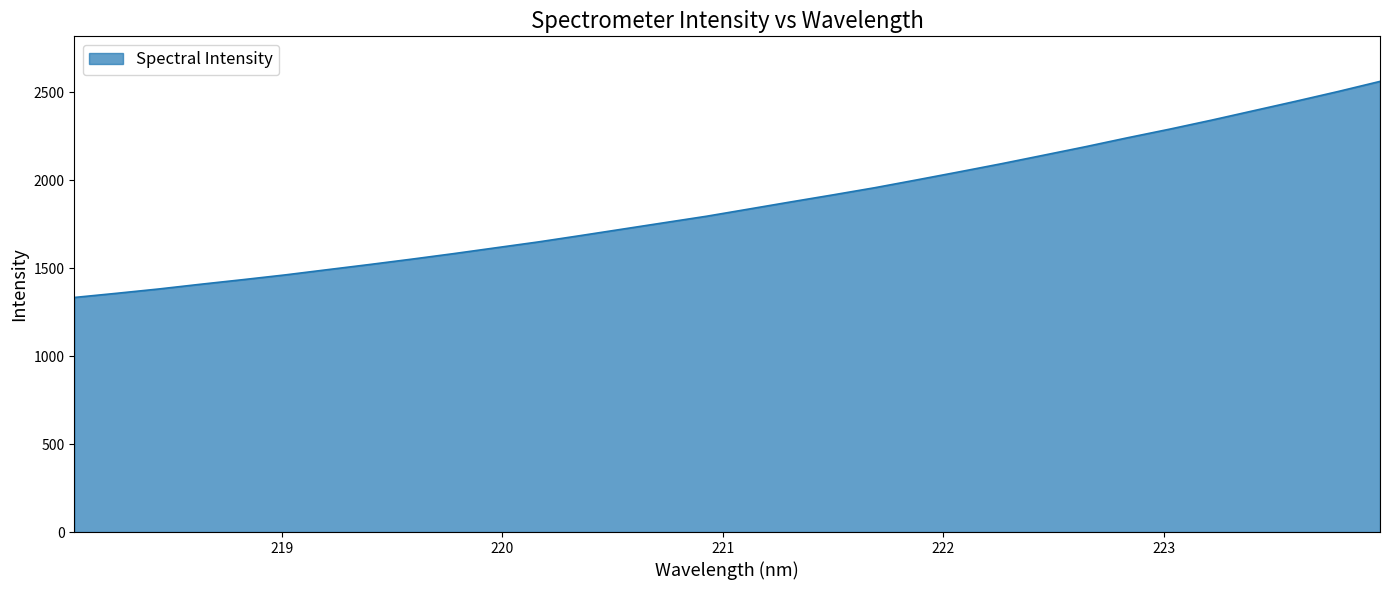

What is the minimum value shown in the chart?

1332.8